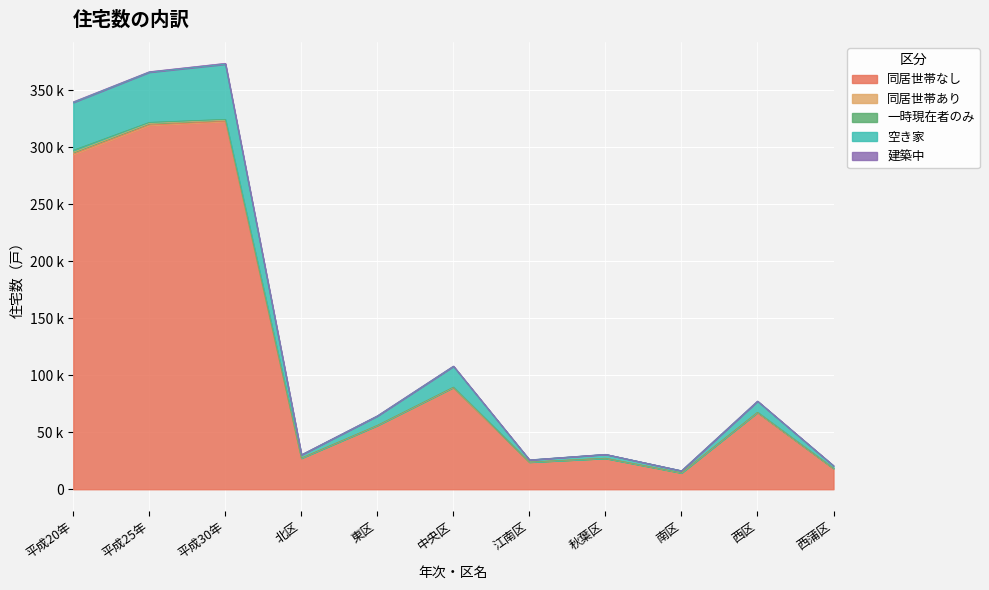

At which category does the chart reach its minimum across all series?

秋葉区